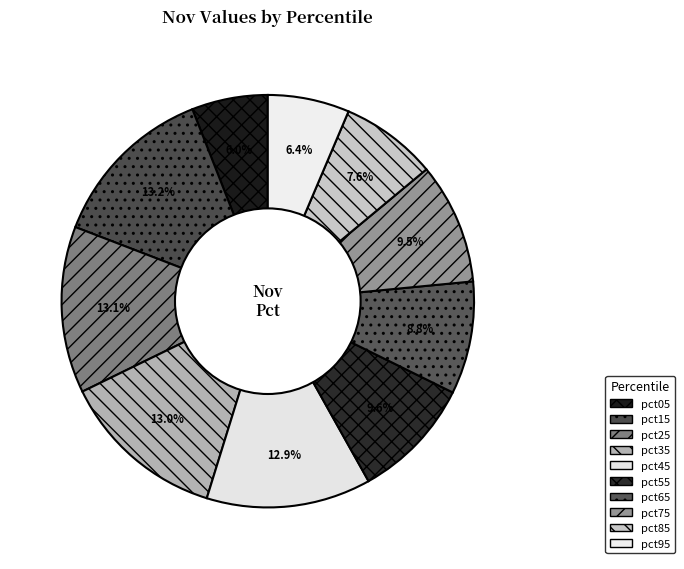

Which category has the smallest portion of the pie?

pct05